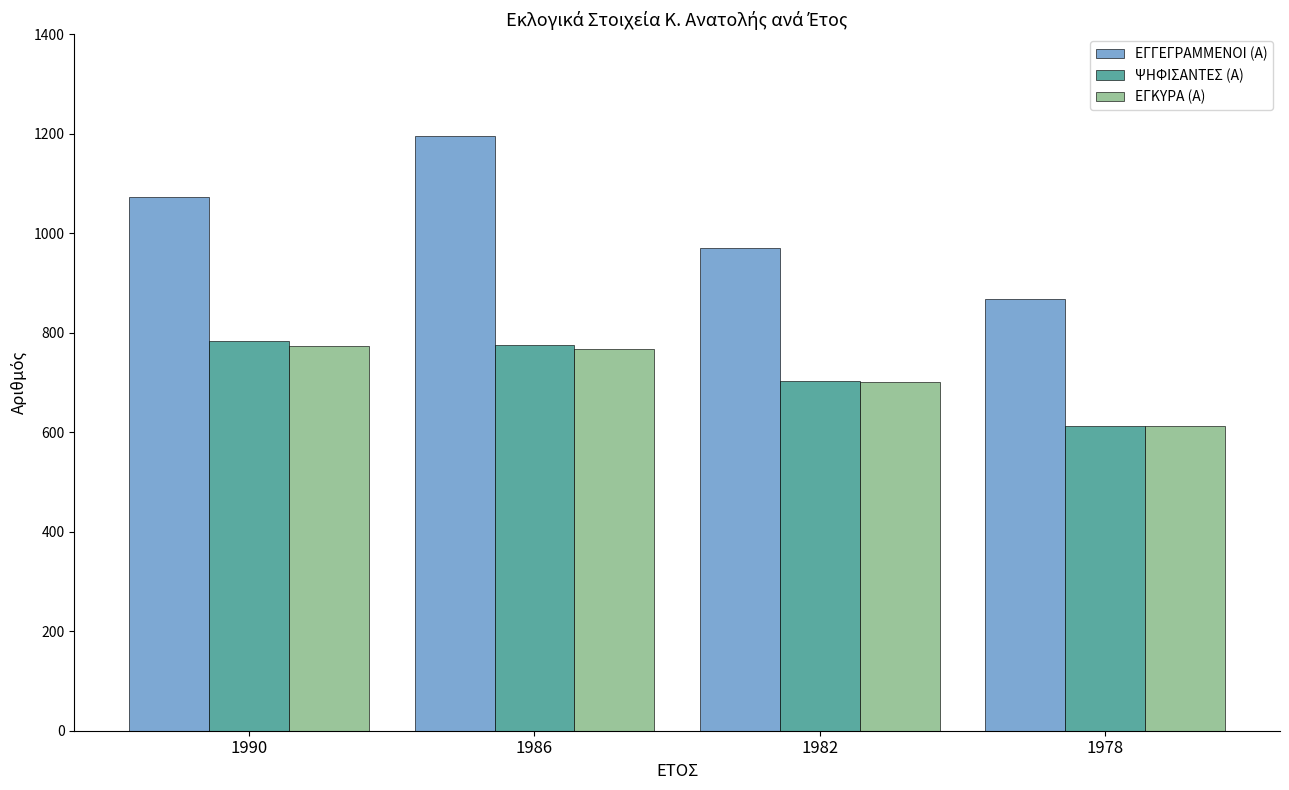

Reading left to right, what are all the values shown in this chart?

ΕΓΓΕΓΡΑΜΜΕΝΟΙ (Α): 1990=1073	1986=1196	1982=971	1978=868
ΨΗΦΙΣΑΝΤΕΣ (Α): 1990=783	1986=776	1982=703	1978=612
ΕΓΚΥΡΑ (Α): 1990=774	1986=768	1982=700	1978=612